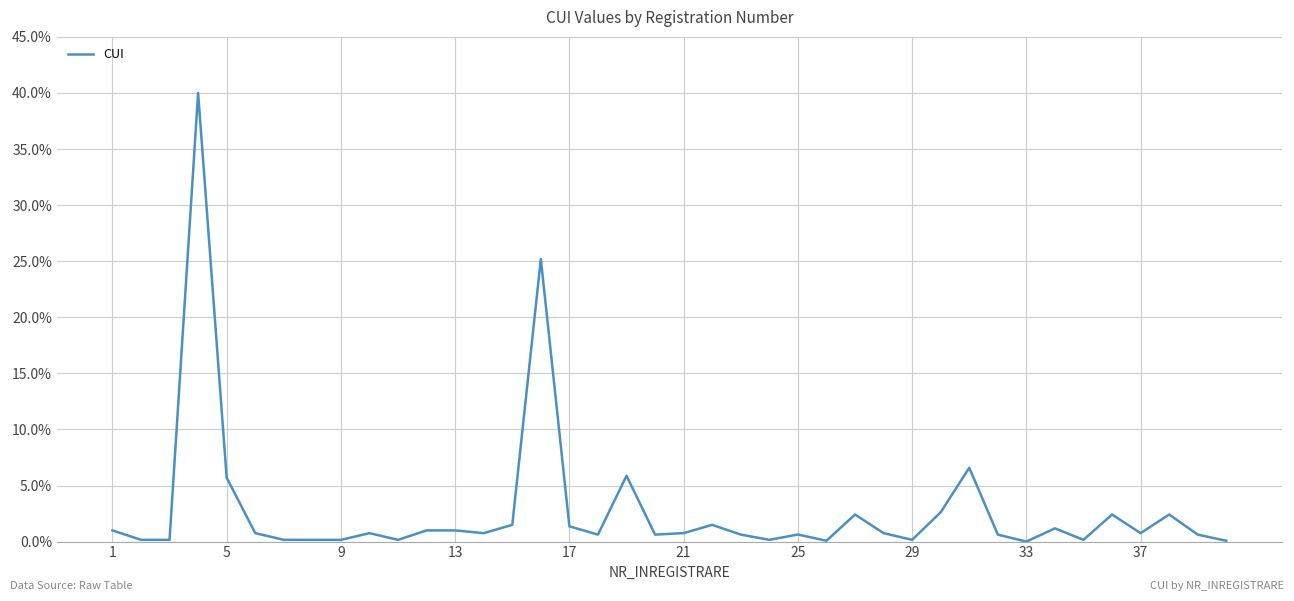

What is the greatest value displayed?

40.0